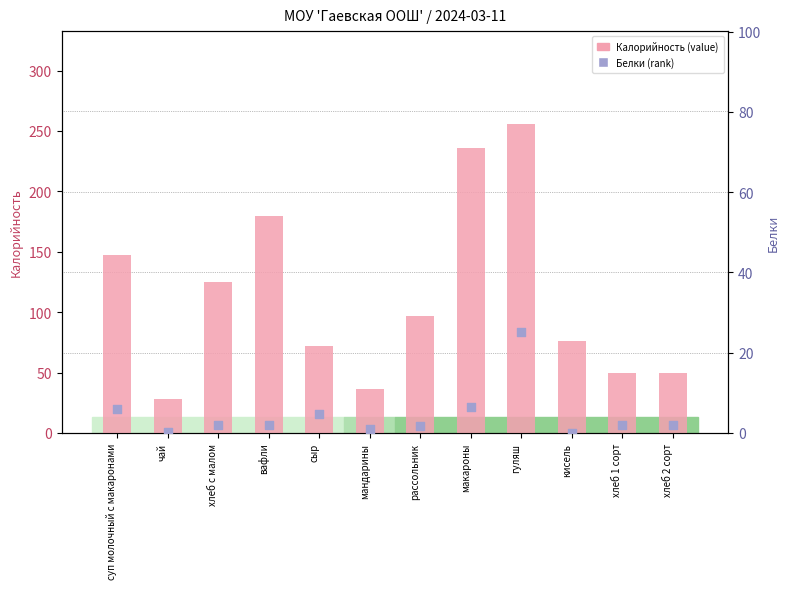

Which series contains the lowest Y value?

Белки